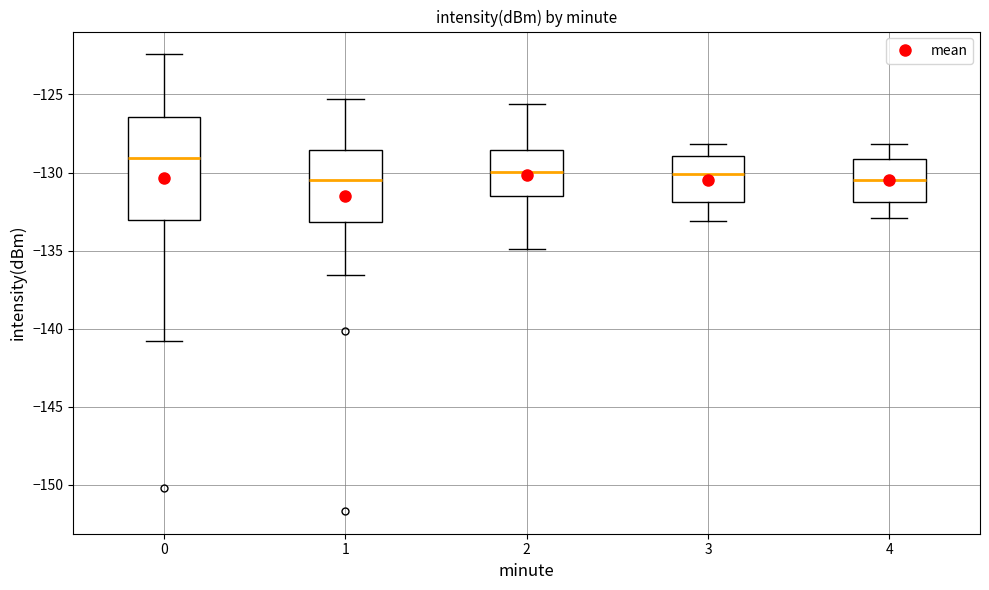

Reading left to right, transcribe this box plot: for each box, give where its median line is, the range the box spans, and where its two whiskers end, as read against the y-axis. The values are not printed on the chart, so give them approximately, as read against the axis.

0: median -129.0, box -133.0 to -126.5, whiskers -141.0 to -122.5
1: median -130.5, box -133.0 to -128.5, whiskers -136.5 to -125.5
2: median -130.0, box -131.5 to -128.5, whiskers -135.0 to -125.5
3: median -130.0, box -132.0 to -129.0, whiskers -133.0 to -128.0
4: median -130.5, box -132.0 to -129.0, whiskers -133.0 to -128.0